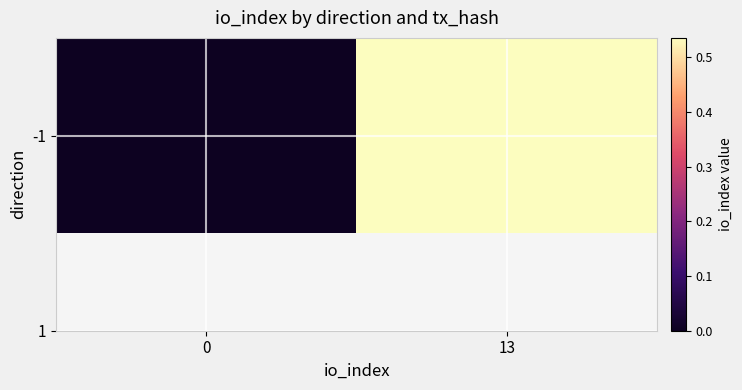

Rank the categories by value from lowest to highest.

0, 13